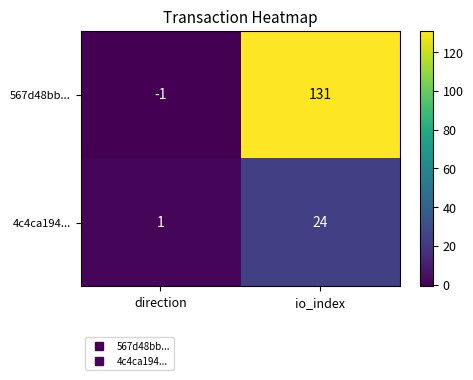

Between direction and io_index, which series saw the biggest shift?

567d48bb...